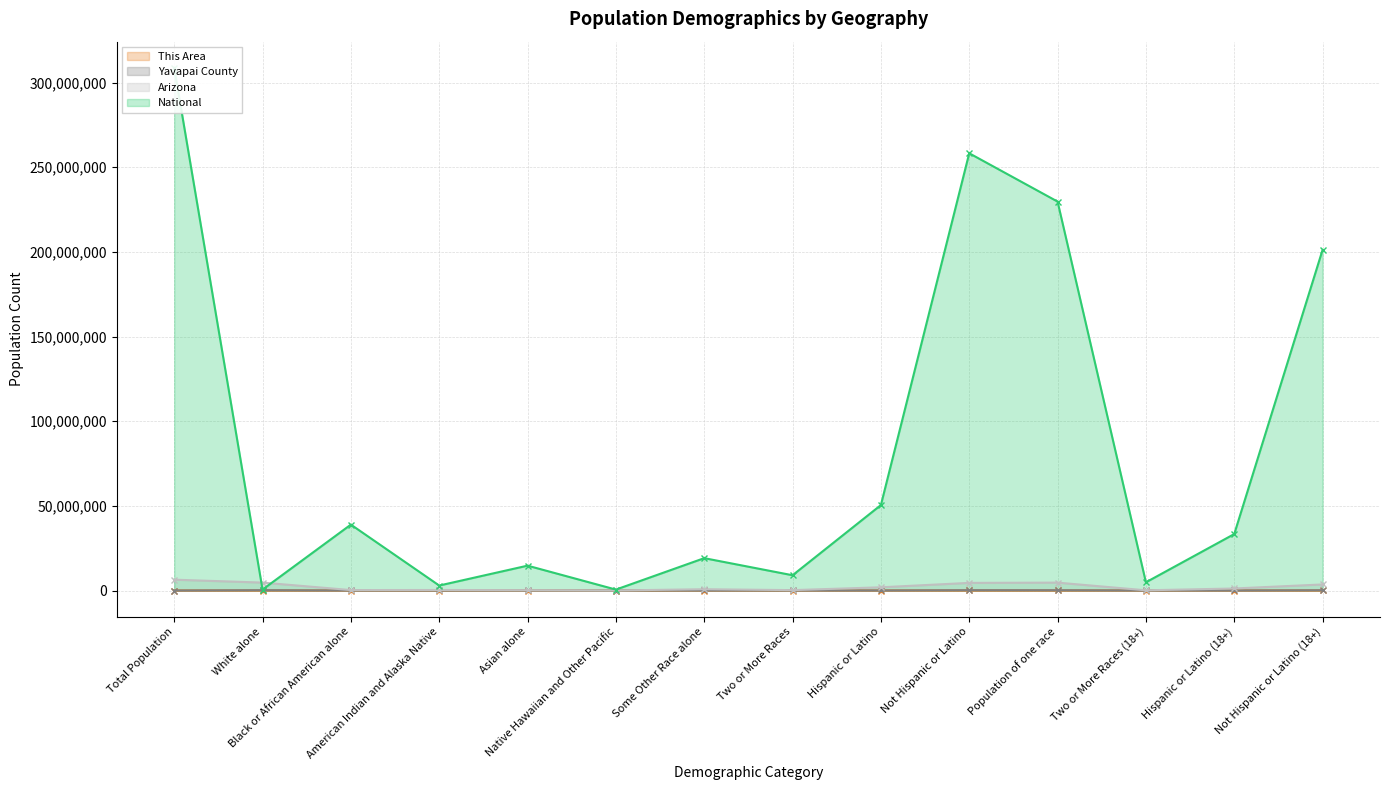

List the labels in order of Yavapai County value, largest first.

White alone, Not Hispanic or Latino, Population of one race, Not Hispanic or Latino (18+), Hispanic or Latino, Hispanic or Latino (18+), Some Other Race alone, Two or More Races, American Indian and Alaska Native, Two or More Races (18+), Asian alone, Black or African American alone, Total Population, Native Hawaiian and Other Pacific